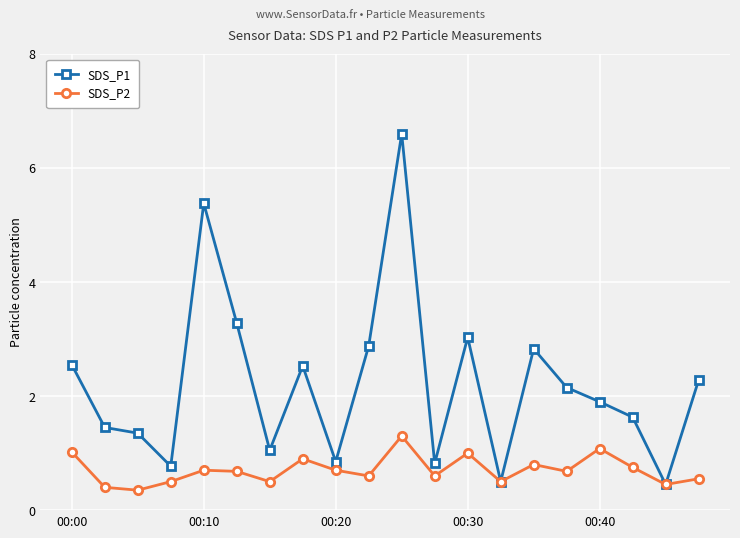

What is the value of the SDS_P2 point at the 5th from the left?

0.7